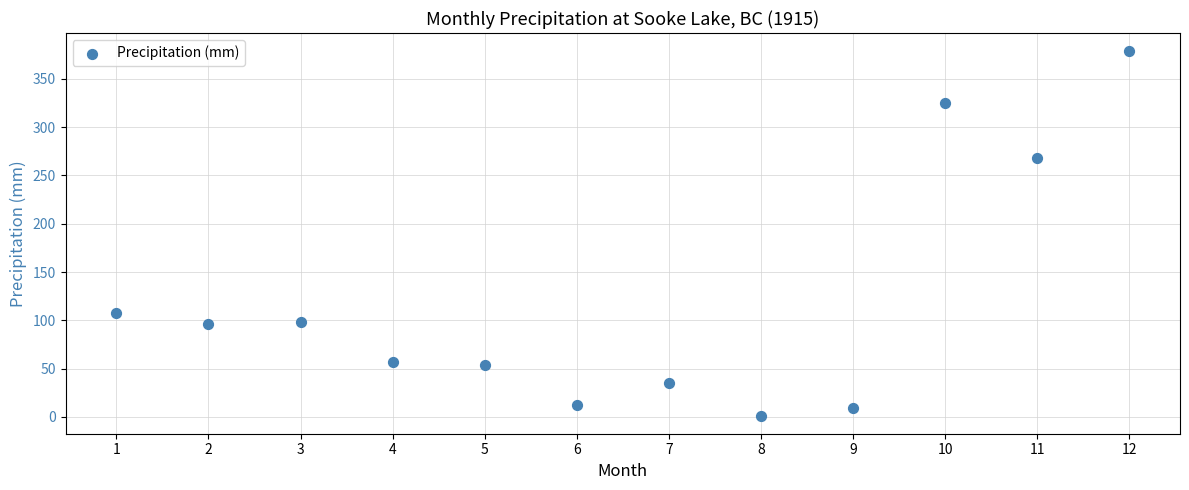

What is the average Y value?

120.2